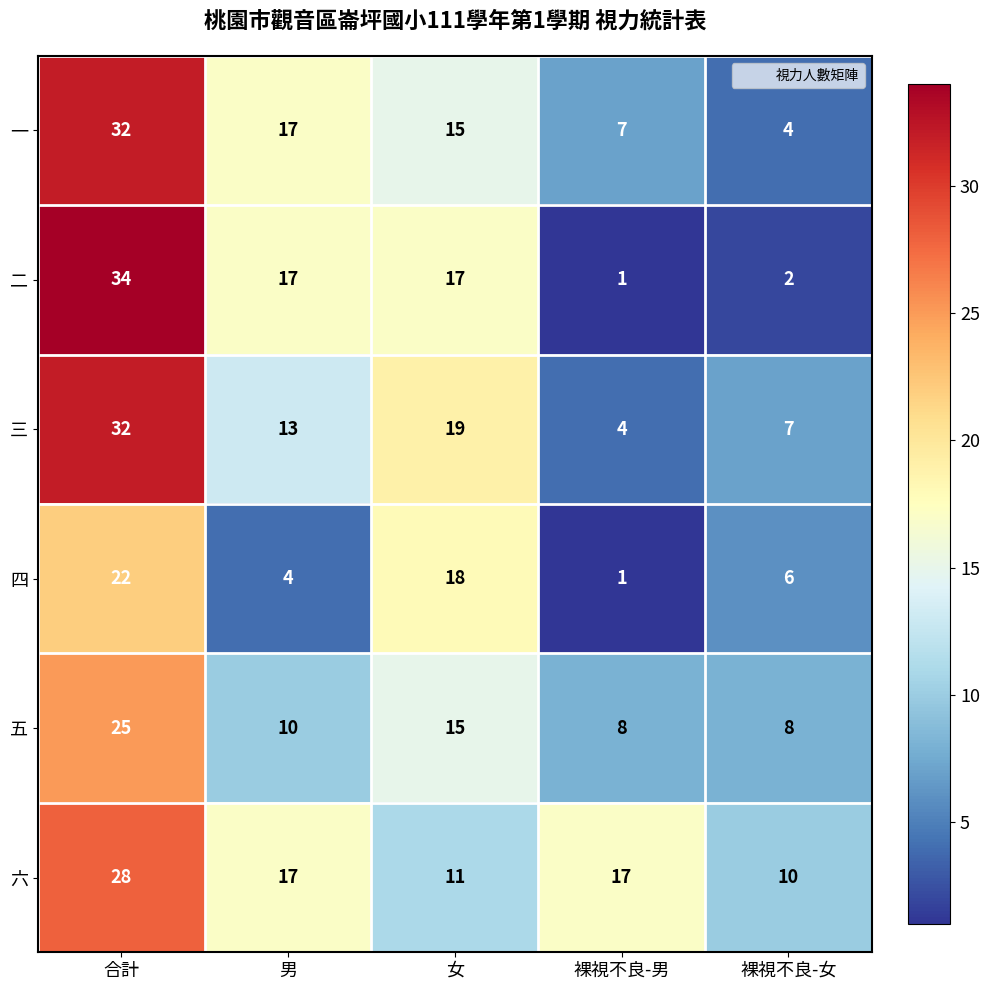

Count the 五 values in the range 8 to 15.

4